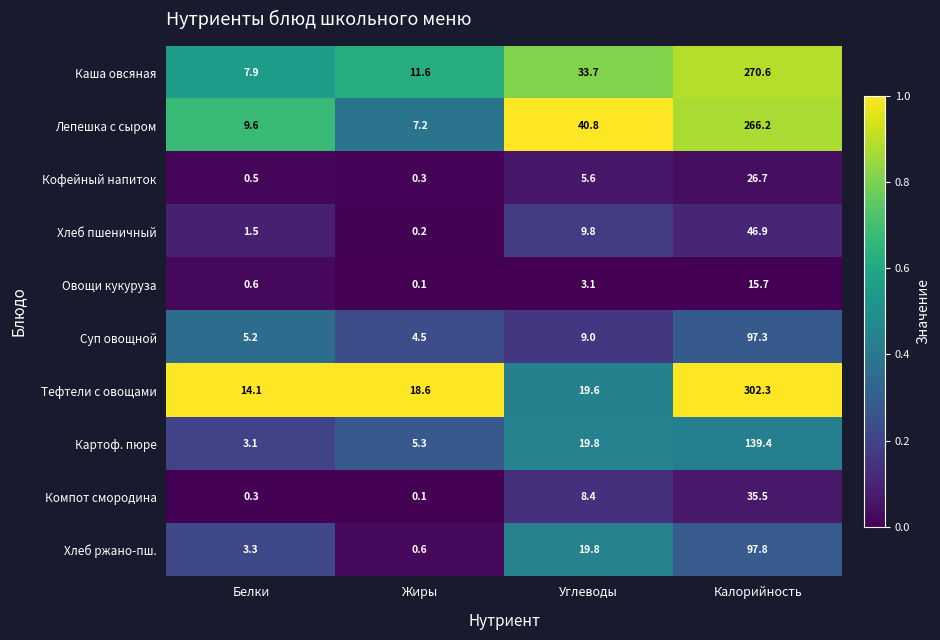

The value of Каша овсяная at Калорийность is 270.6. True or false?

True